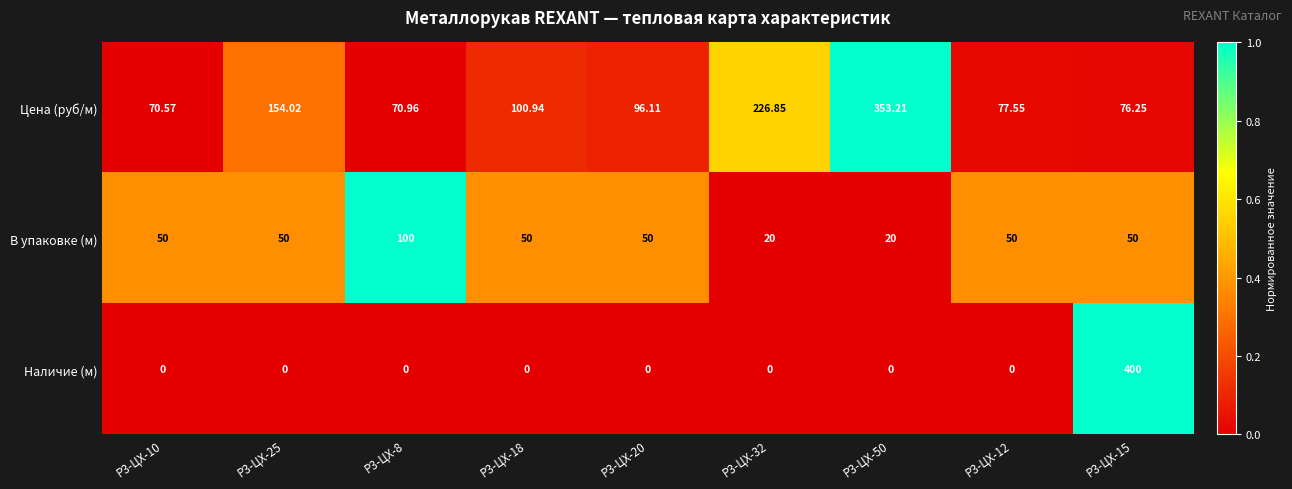

List the series in order of their peak value, lowest first.

В упаковке (м), Цена (руб/м), Наличие (м)